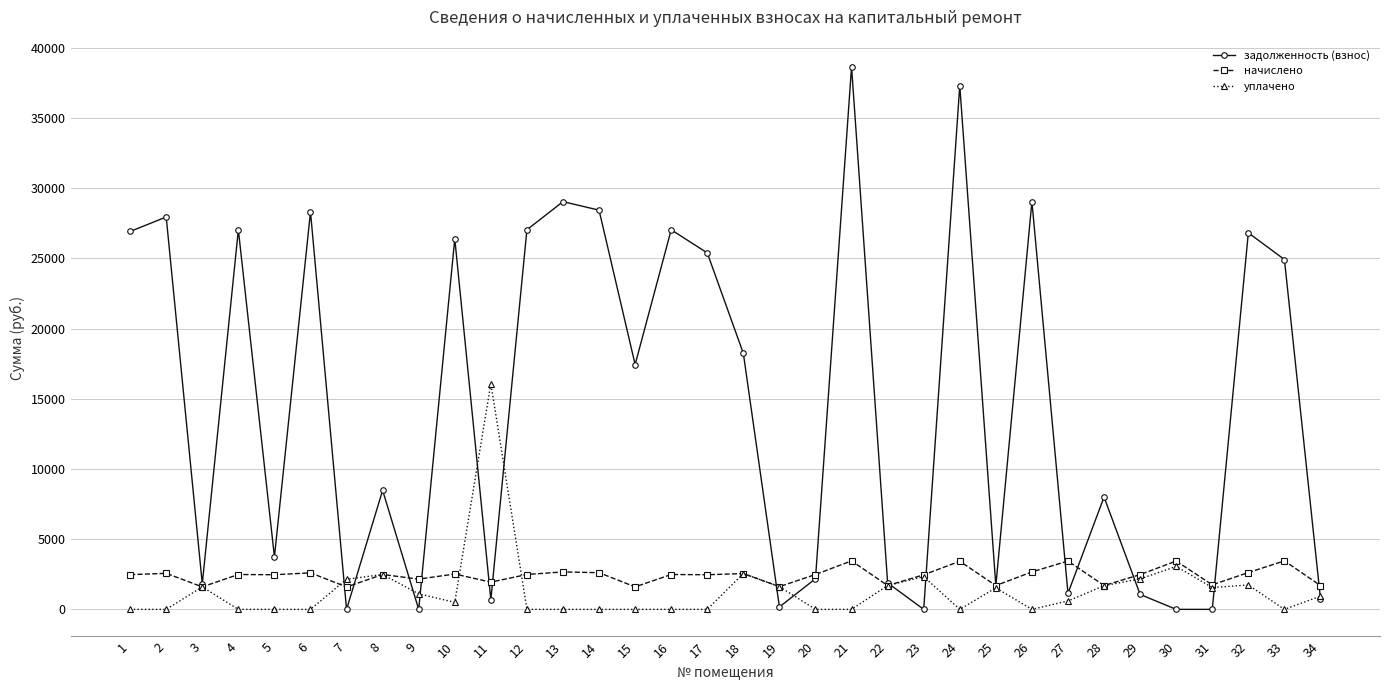

Which label corresponds to the largest value in the chart?

21